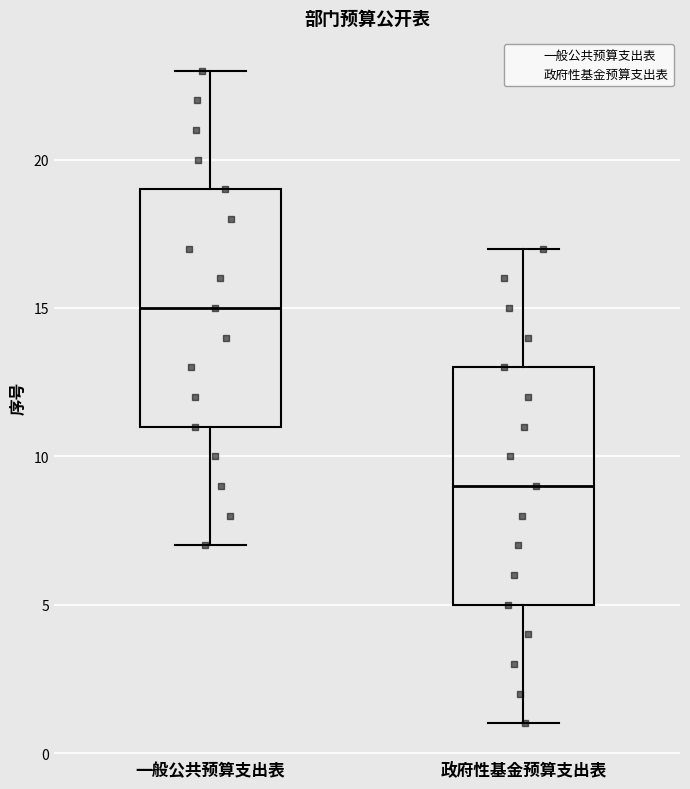

Where is the upper edge of the box for 一般公共预算支出表 on the y-axis? The values are not printed on the chart, so give them approximately, as read against the axis.

19